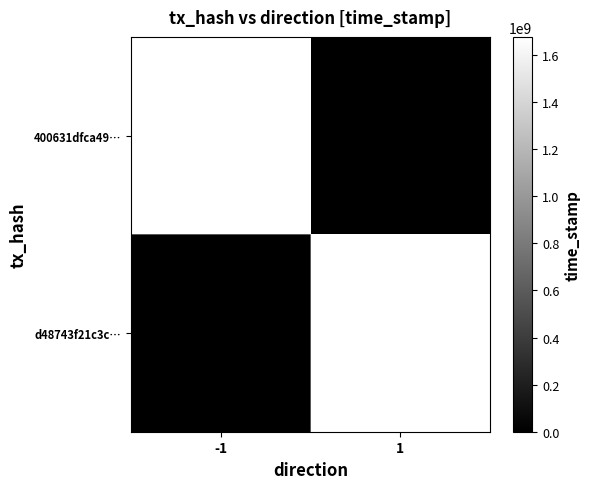

Reading right to left, extract all data points from this chart.

400631dfca49…: 1=0	-1=1676705750
d48743f21c3c…: 1=1676704733	-1=0